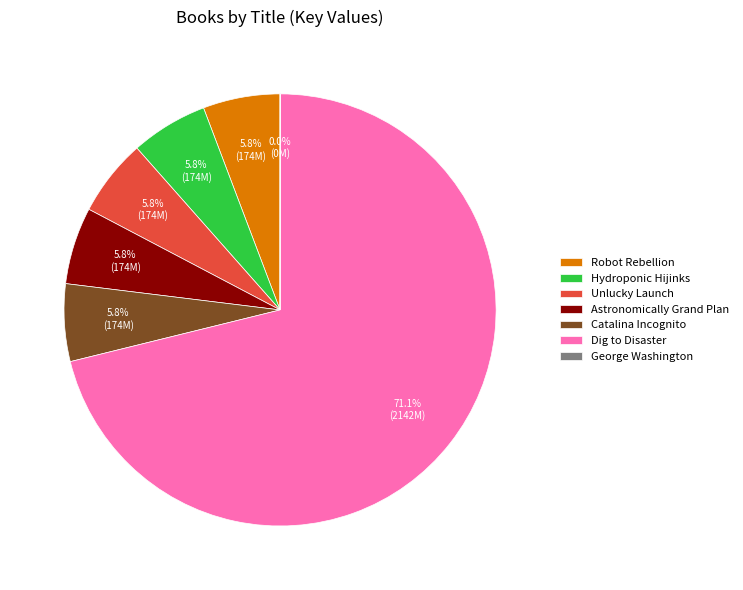

Which slice represents more than half of the pie?

Dig to Disaster